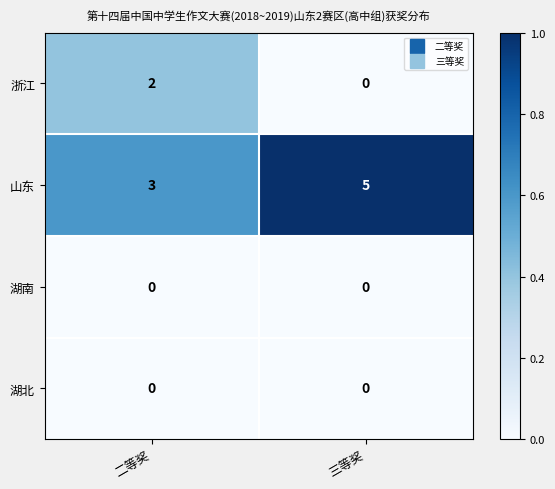

What is the total value across all series at 三等奖?

5